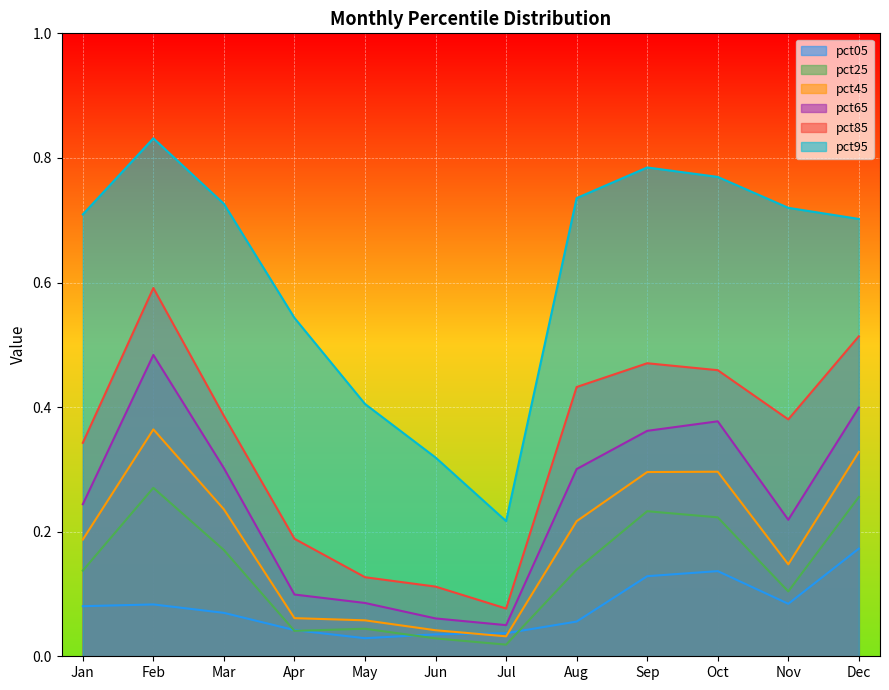

At which category does pct65 reach its first local peak?

Feb